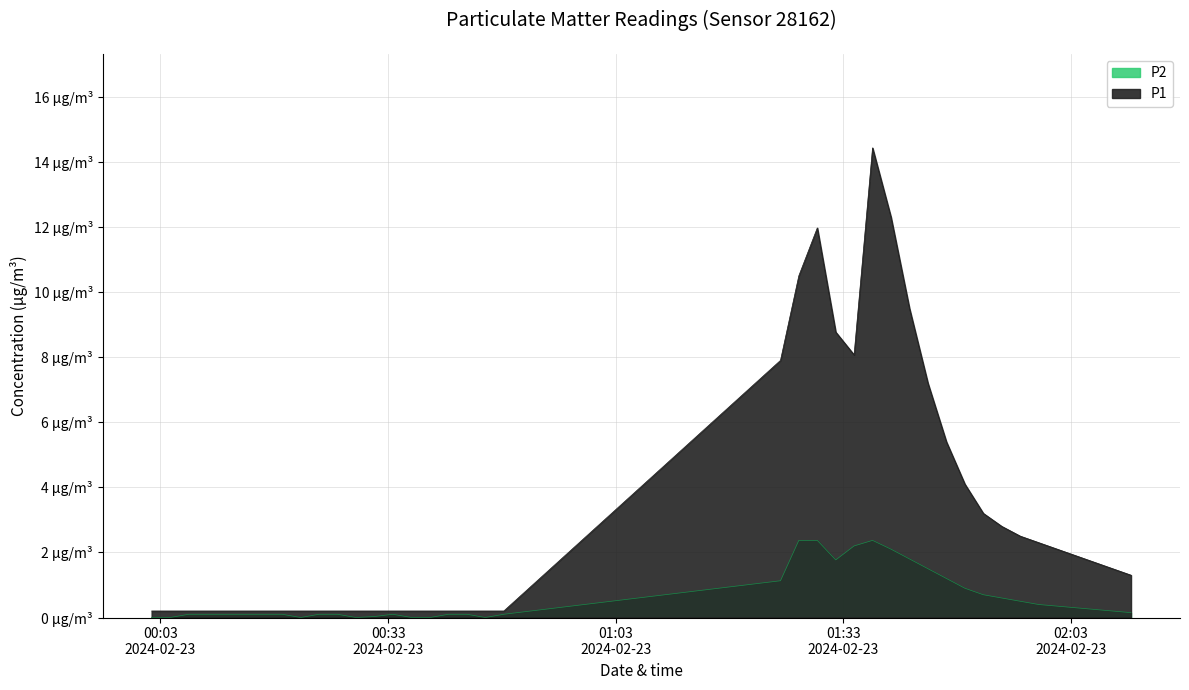

How many values in the P1 series exceed 1?

20